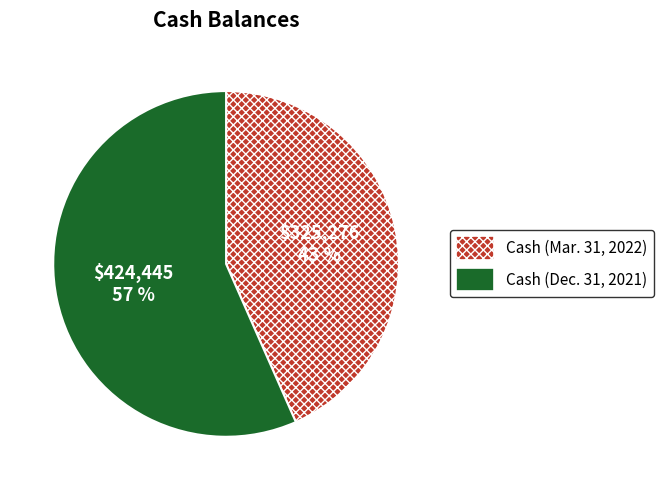

Between Cash (Mar. 31, 2022) and Cash (Dec. 31, 2021), which is larger?

Cash (Dec. 31, 2021)